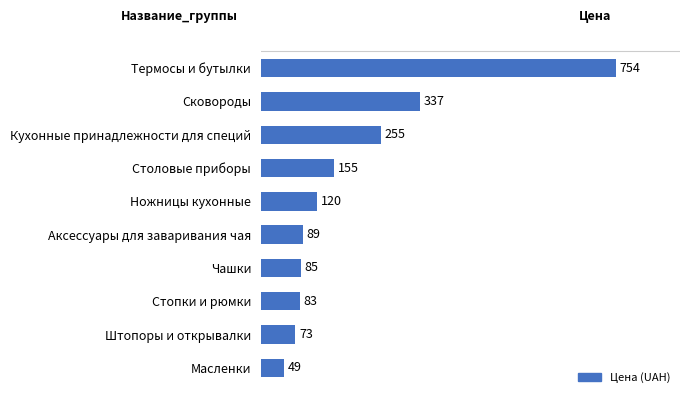

Does the chart contain any negative values?

No